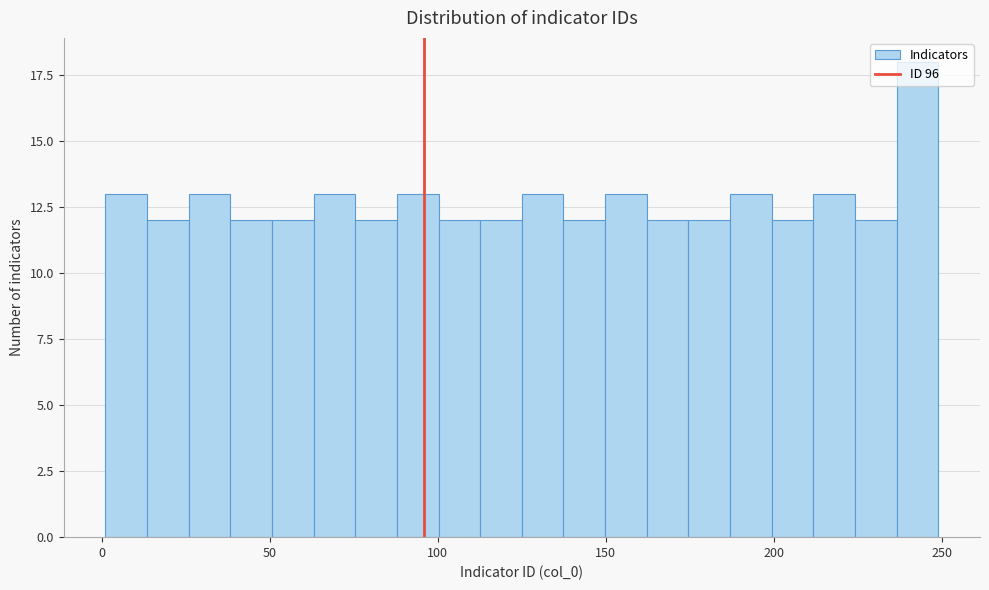

Read against the x-axis, roughly where is the centre of the tallest bar?

245